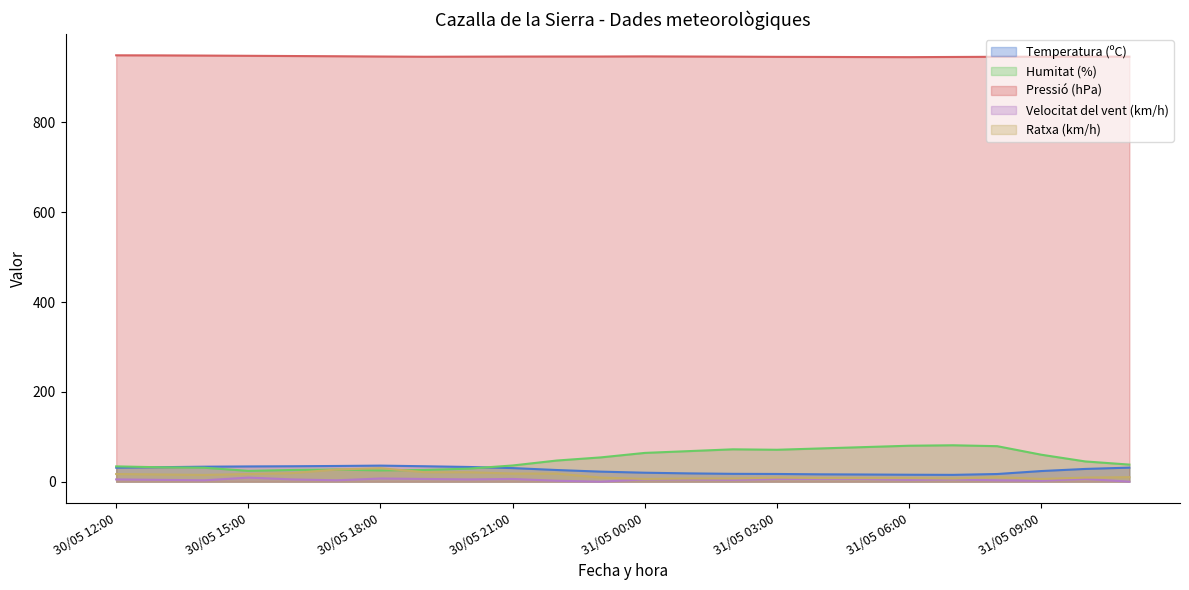

Where is the first local minimum for Ratxa (km/h)?

30/05 14:00